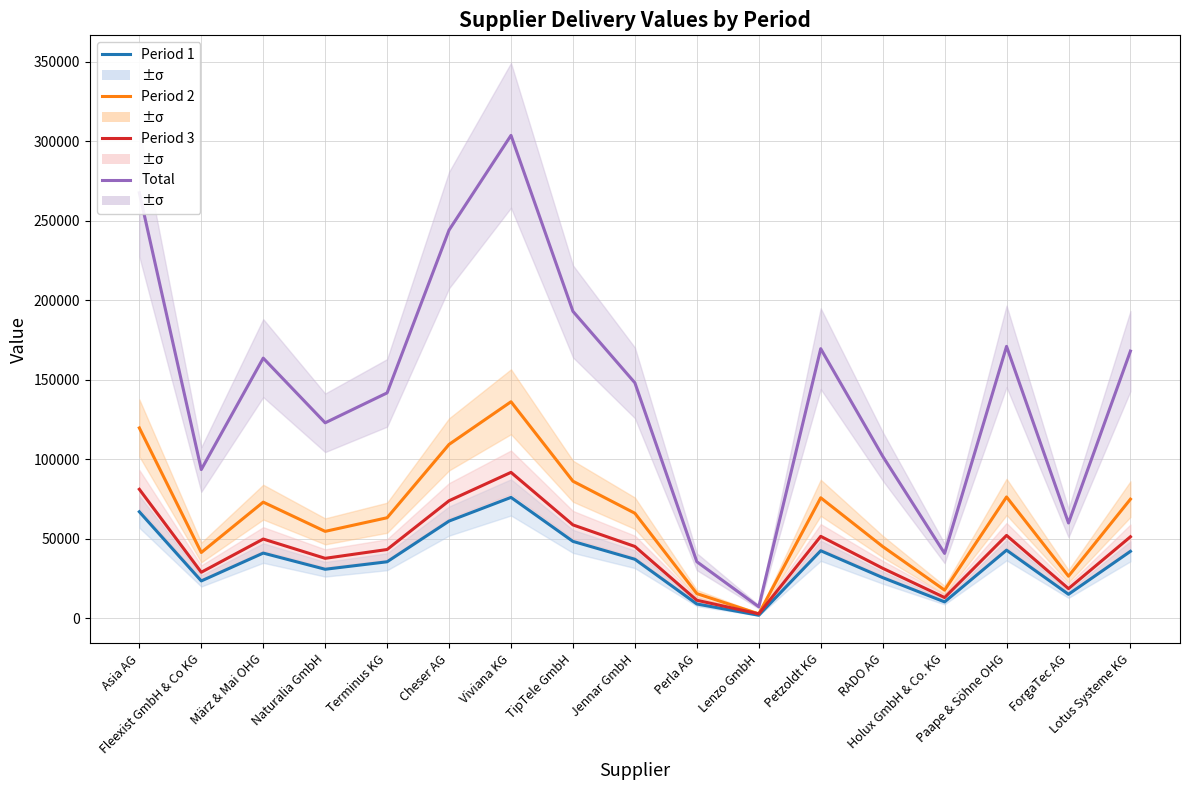

Where does the Period 1 series first go above 37013?

Asia AG